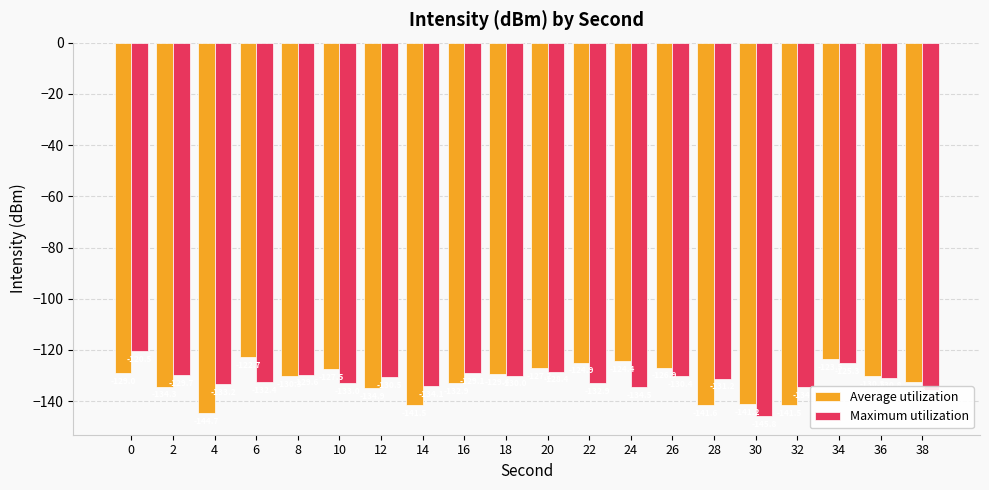

What is the spread (max minus min) of values at 26?

3.5